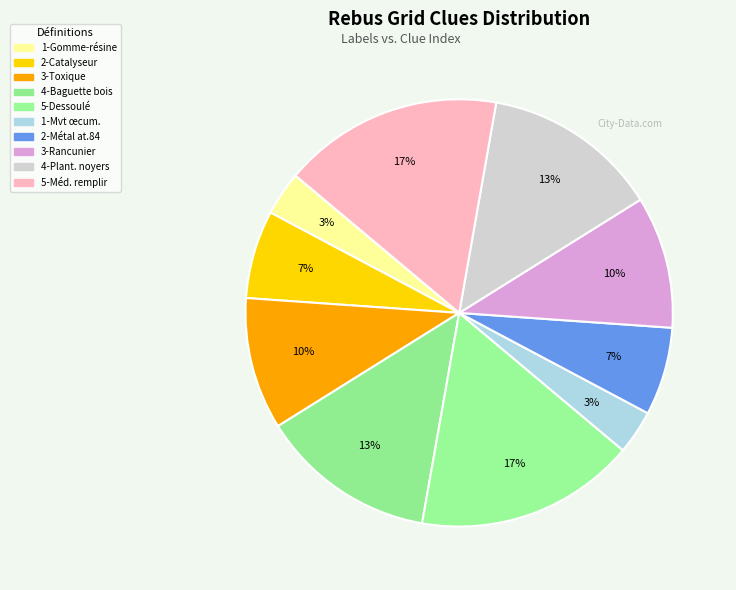

Rank the categories by value from highest to lowest.

5, 5, 4, 4, 3, 3, 2, 2, 1, 1